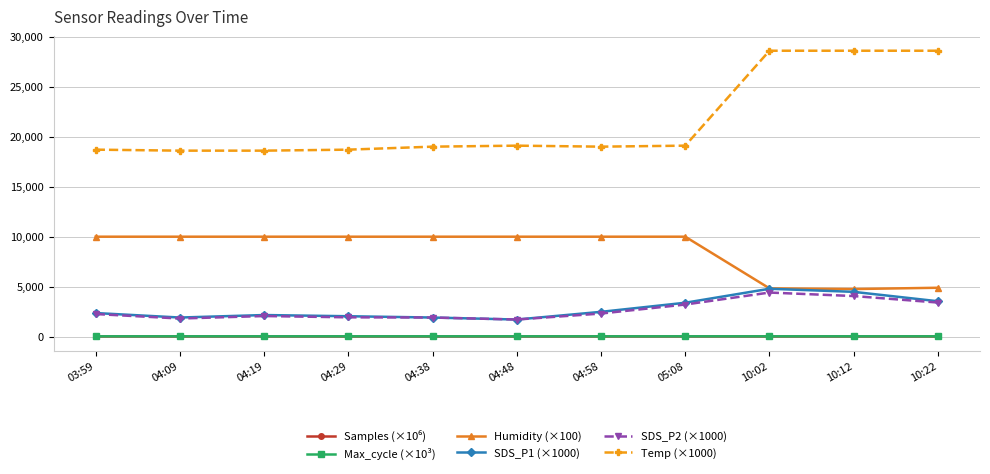

The value of Temp (×1000) at 04:29 is 28448.6. True or false?

False